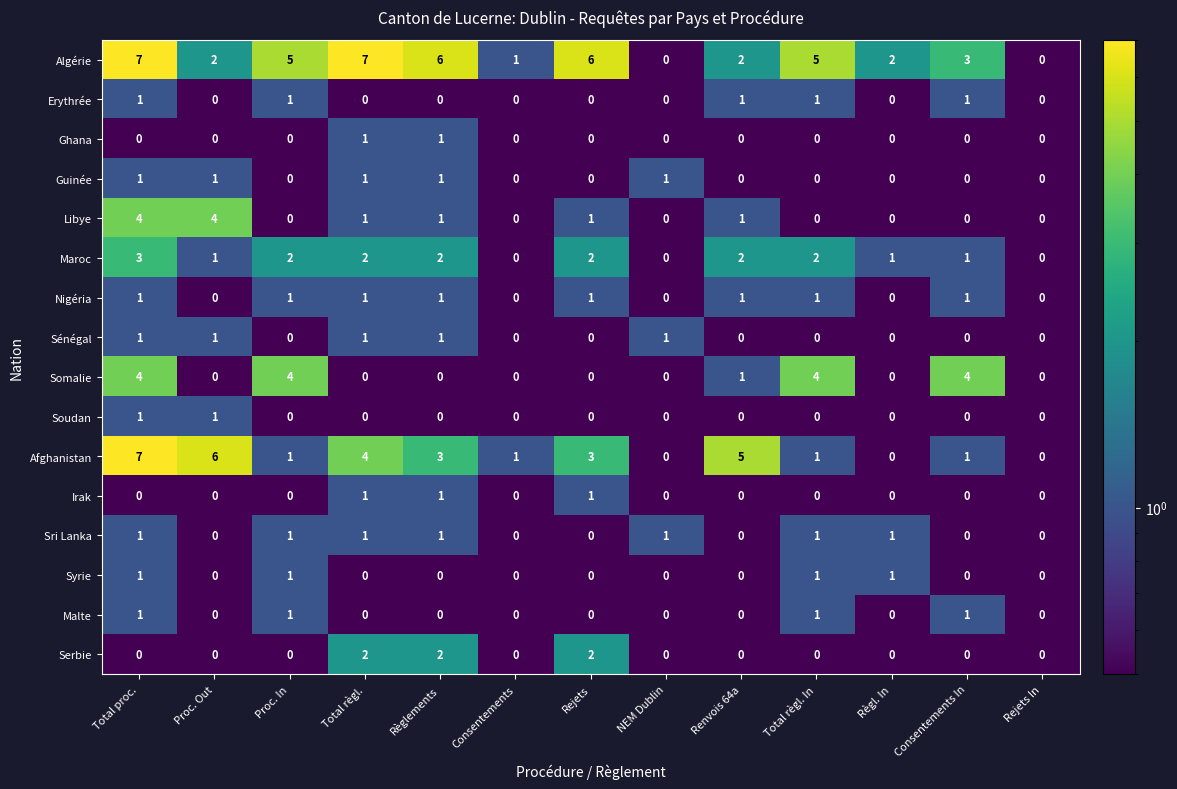

At which label does Maroc first exceed 2?

Total proc.